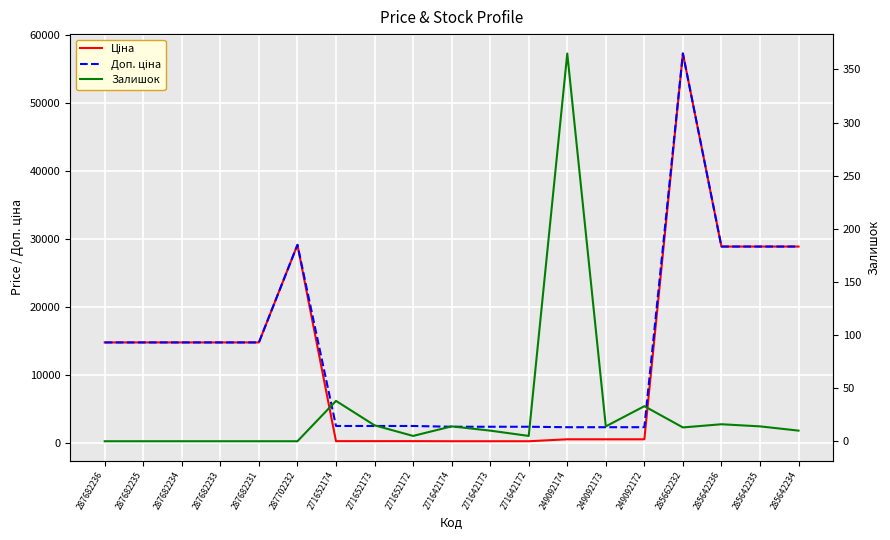

At which category is the sum across all series the highest?

285662232